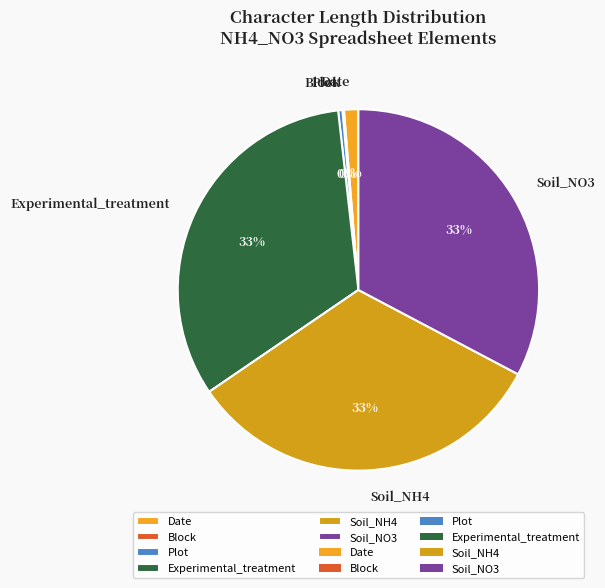

Does any single category account for the majority?

No